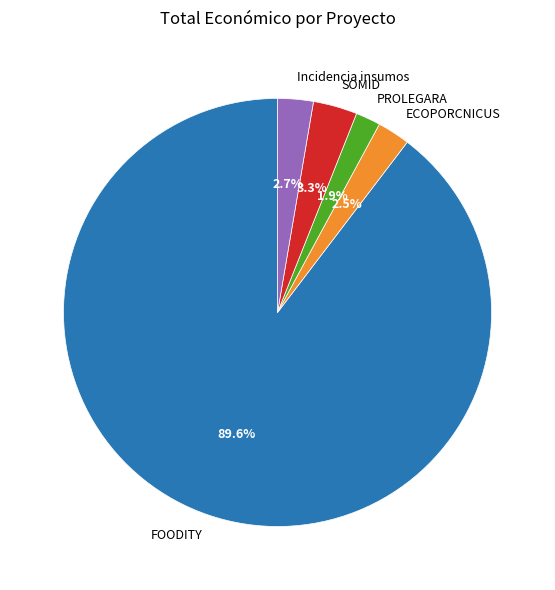

What percentage do SOMID and PROLEGARA together represent?

5.2%